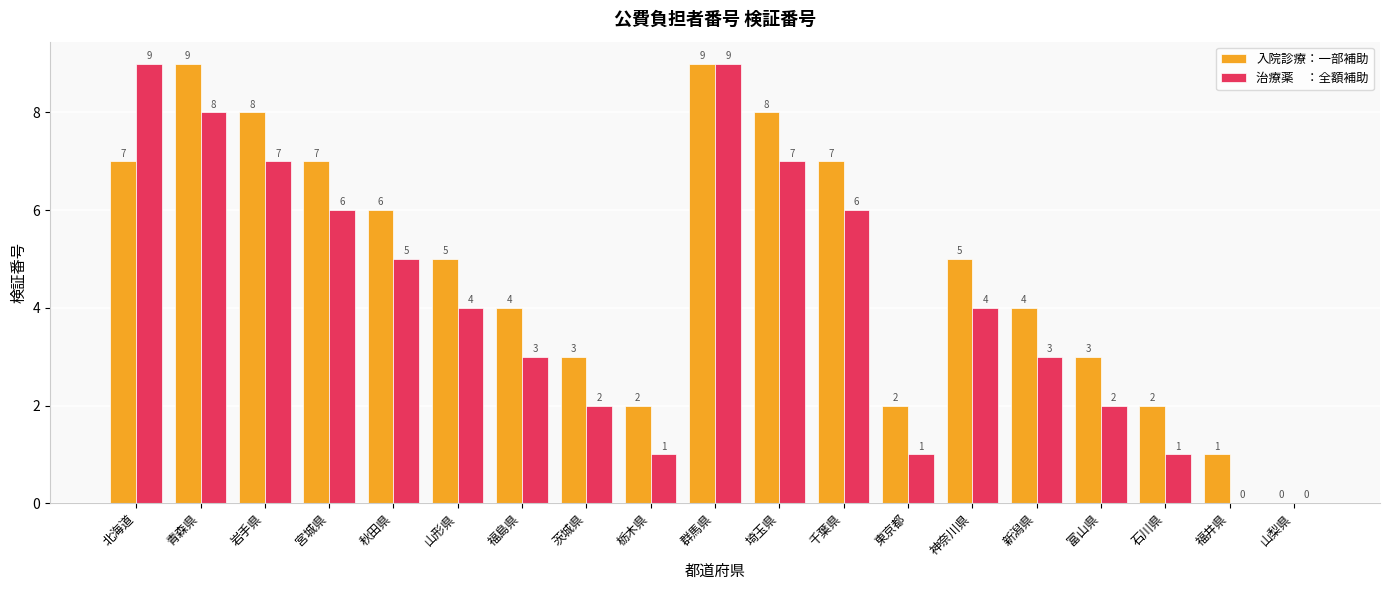

What is the total value across all series at 山形県?

9